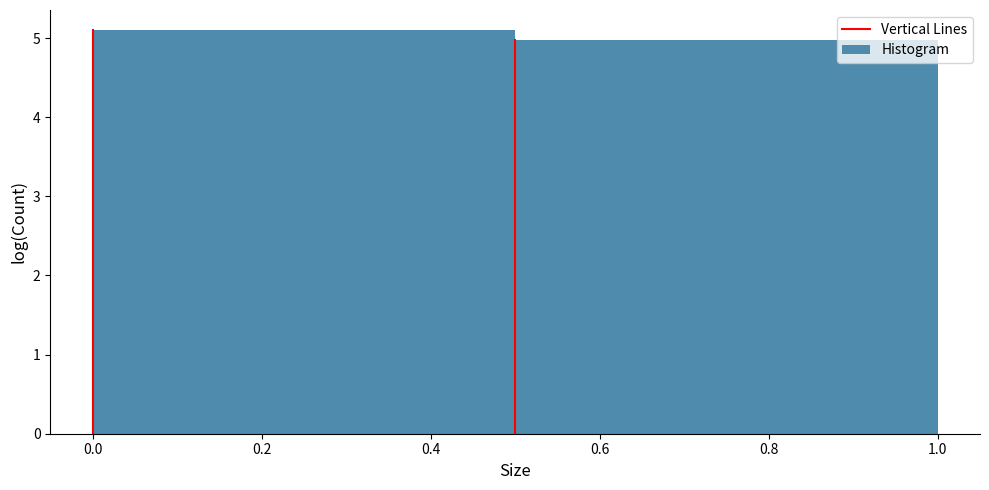

Reading left to right, list every bar in this chart as the range it spans on the x-axis followed by its height. The values are not printed on the chart, so give them approximately, as read against the axis.

0.0 to 0.5: 5.1
0.5 to 1.0: 5.0